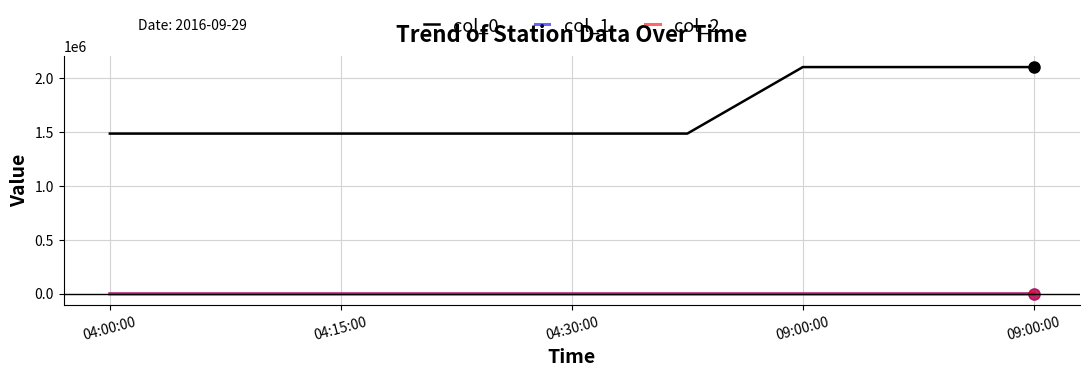

Which series has the largest range (max minus min)?

col_0